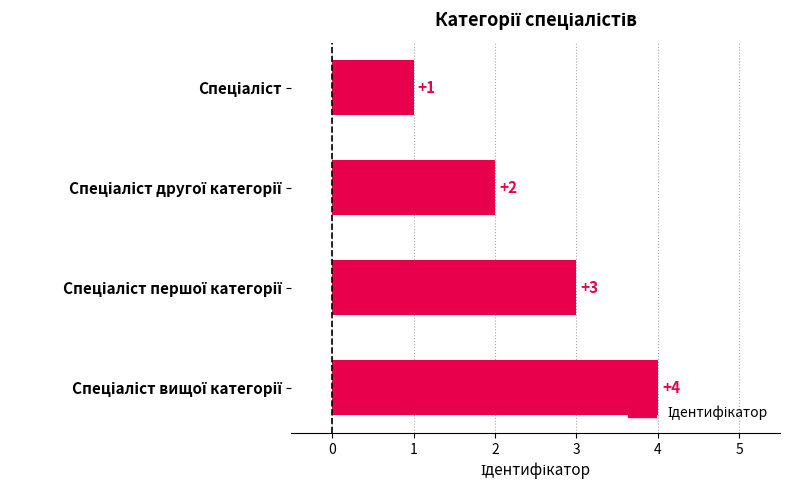

What is the sum of all values?

10